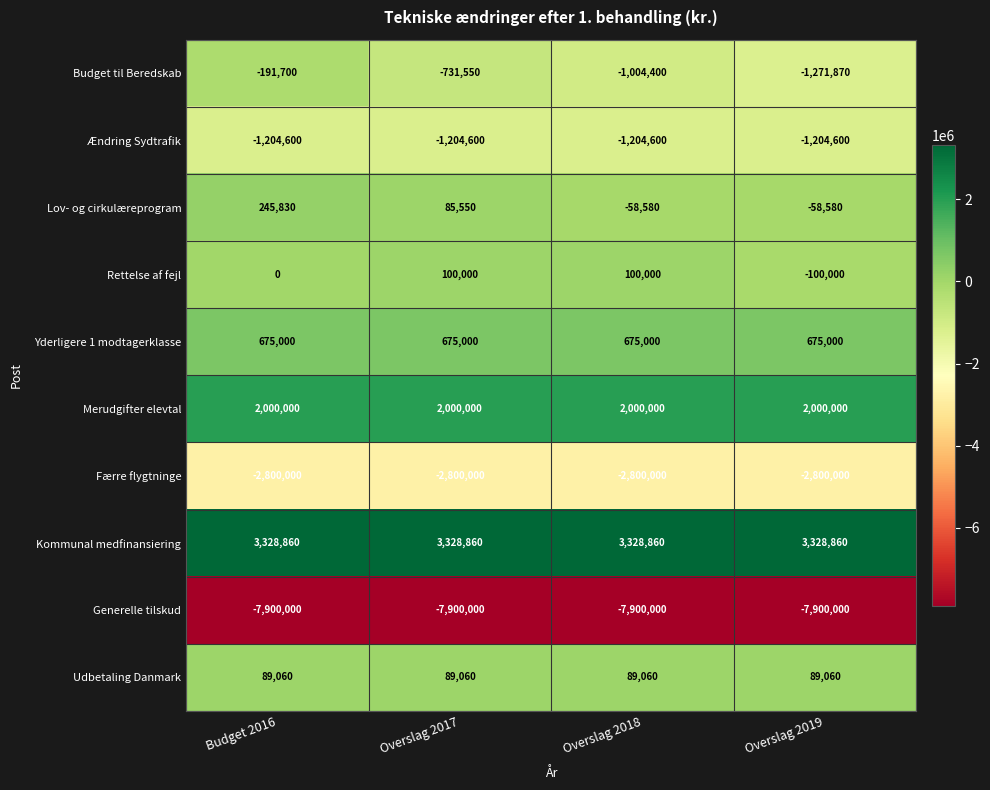

At how many categories does at least one series exceed 90232?

4